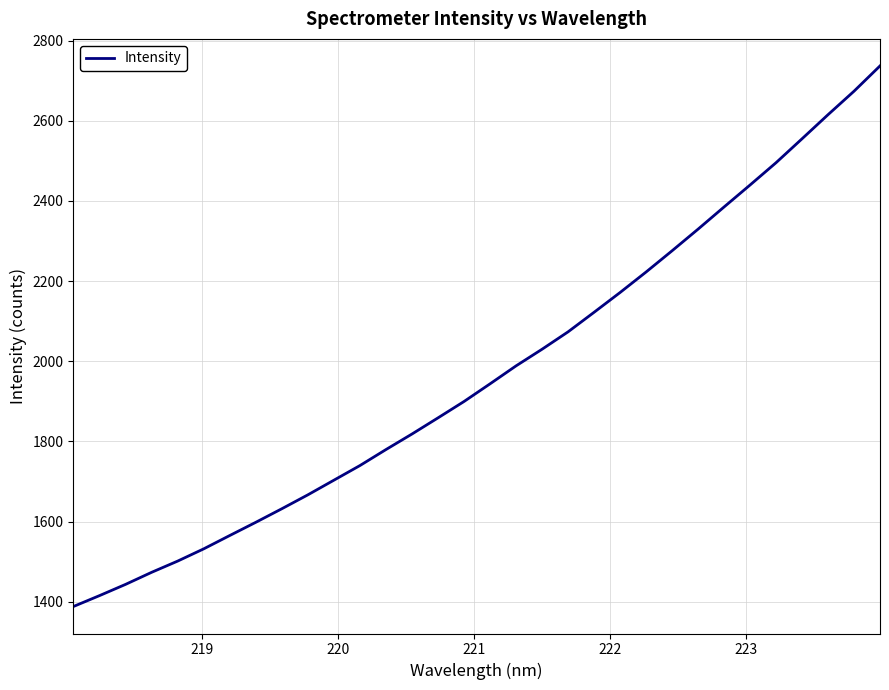

What is the difference between the maximum and minimum values?

1348.3